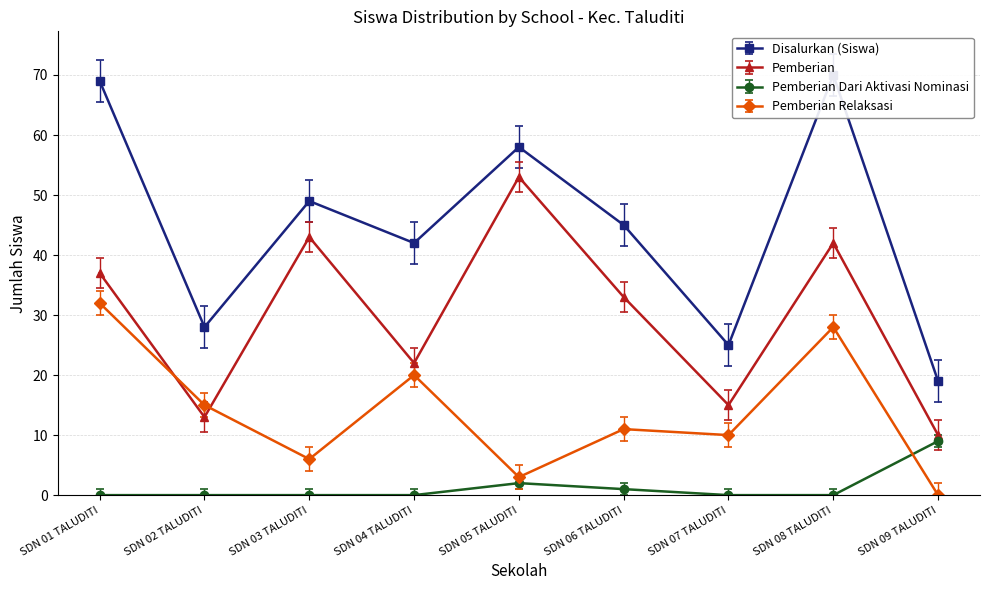

Rank the series by their average value, from highest to lowest.

Disalurkan (Siswa), Pemberian, Pemberian Relaksasi, Pemberian Dari Aktivasi Nominasi